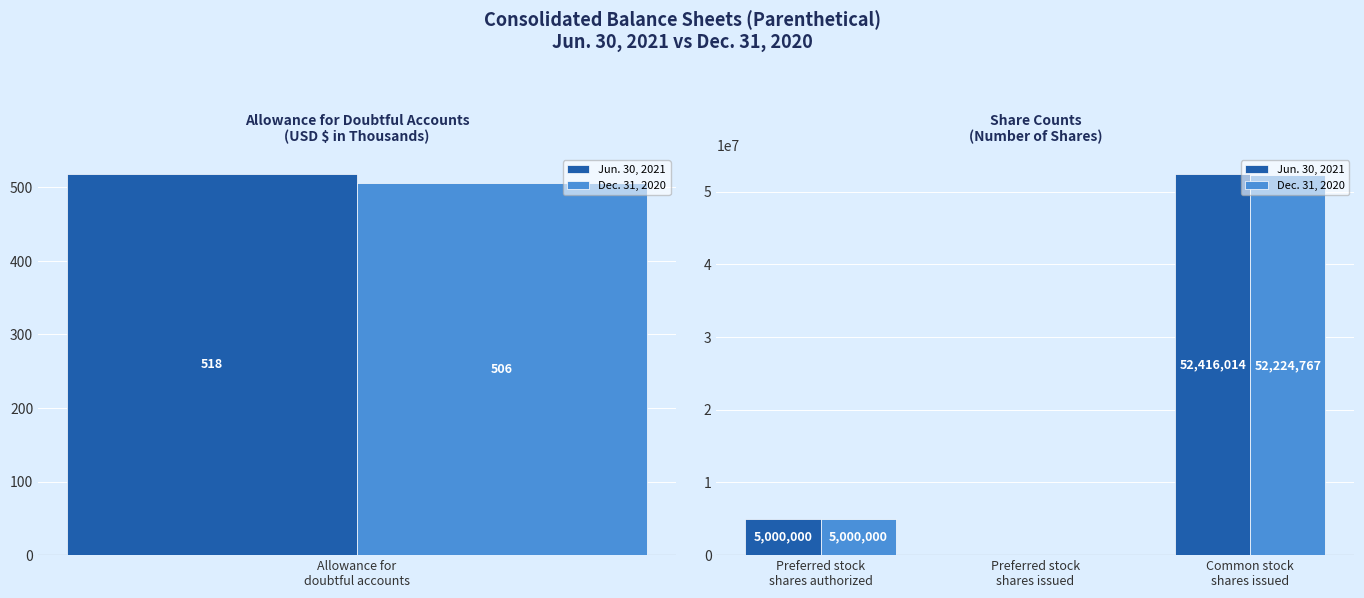

The Dec. 31, 2020 series shows 52224767 at Common stock shares issued. True or false?

True